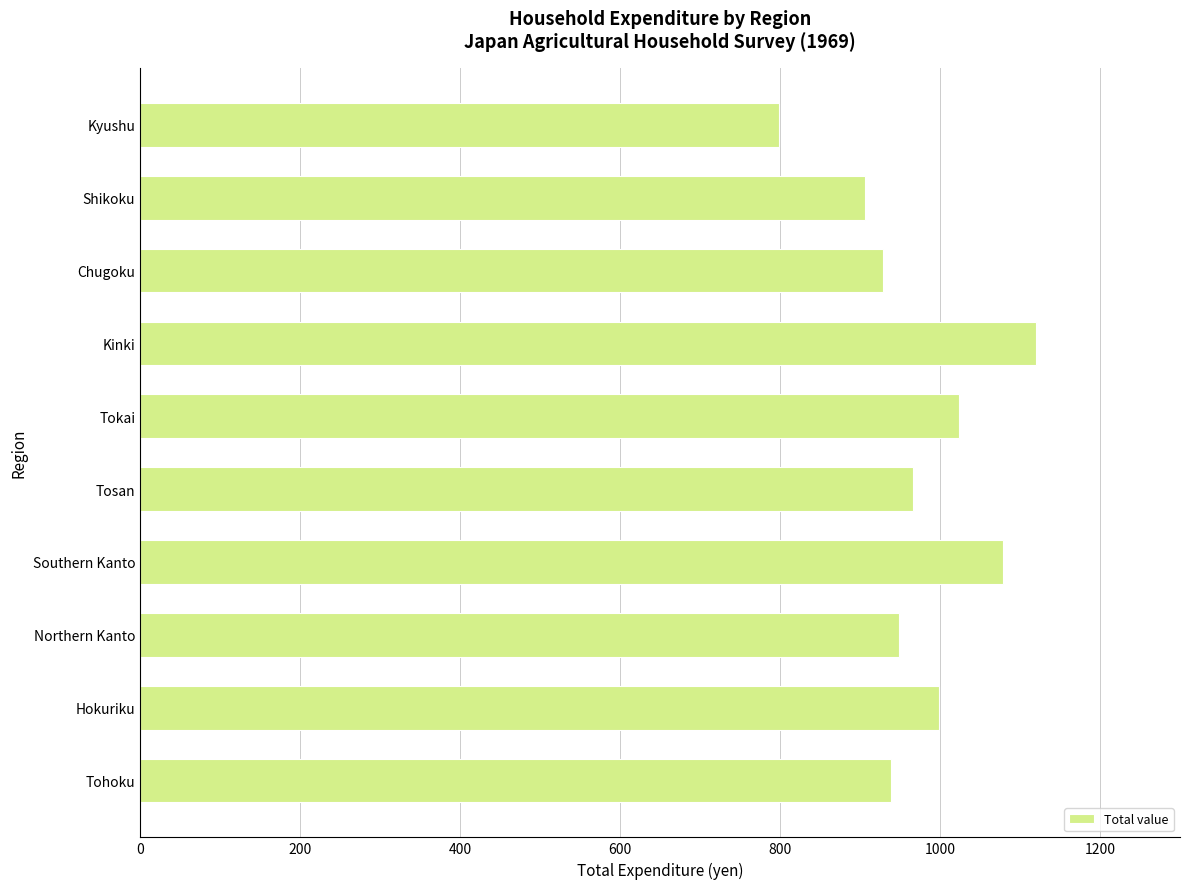

Read the value at Kinki.

1120.0